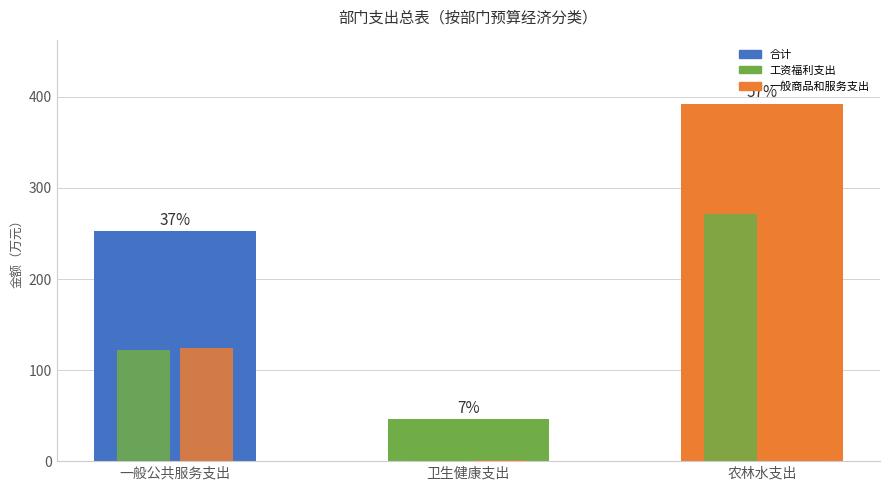

Rank the categories by value from highest to lowest.

农林水支出, 一般公共服务支出, 卫生健康支出